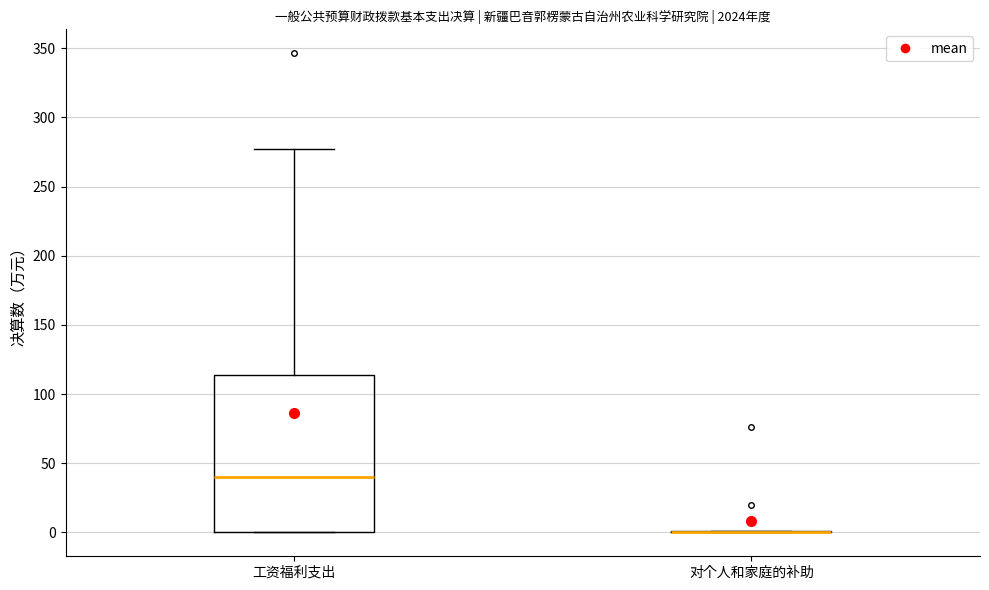

Reading left to right, read every box against the y-axis: the position of its median line, the range the box covers, and the ends of its whiskers. The values are not printed on the chart, so give them approximately, as read against the axis.

工资福利支出: median 40, box 0 to 115, whiskers 0 to 275
对个人和家庭的补助: box collapsed to a line at 0, whiskers 0 to 0